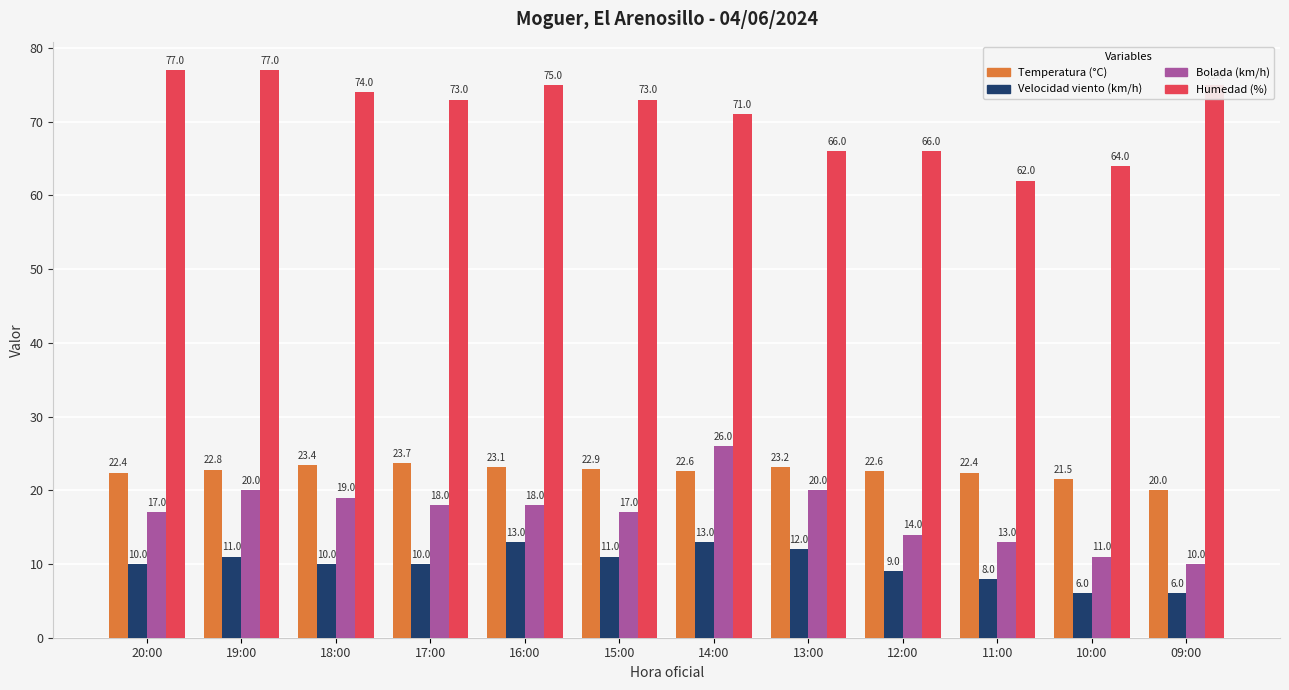

Reading right to left, what are all the values shown in this chart?

Temperatura (°C): 20.0	21.5	22.4	22.6	23.2	22.6	22.9	23.1	23.7	23.4	22.8	22.4
Velocidad viento (km/h): 6.0	6.0	8.0	9.0	12.0	13.0	11.0	13.0	10.0	10.0	11.0	10.0
Bolada (km/h): 10.0	11.0	13.0	14.0	20.0	26.0	17.0	18.0	18.0	19.0	20.0	17.0
Humedad (%): 75.0	64.0	62.0	66.0	66.0	71.0	73.0	75.0	73.0	74.0	77.0	77.0